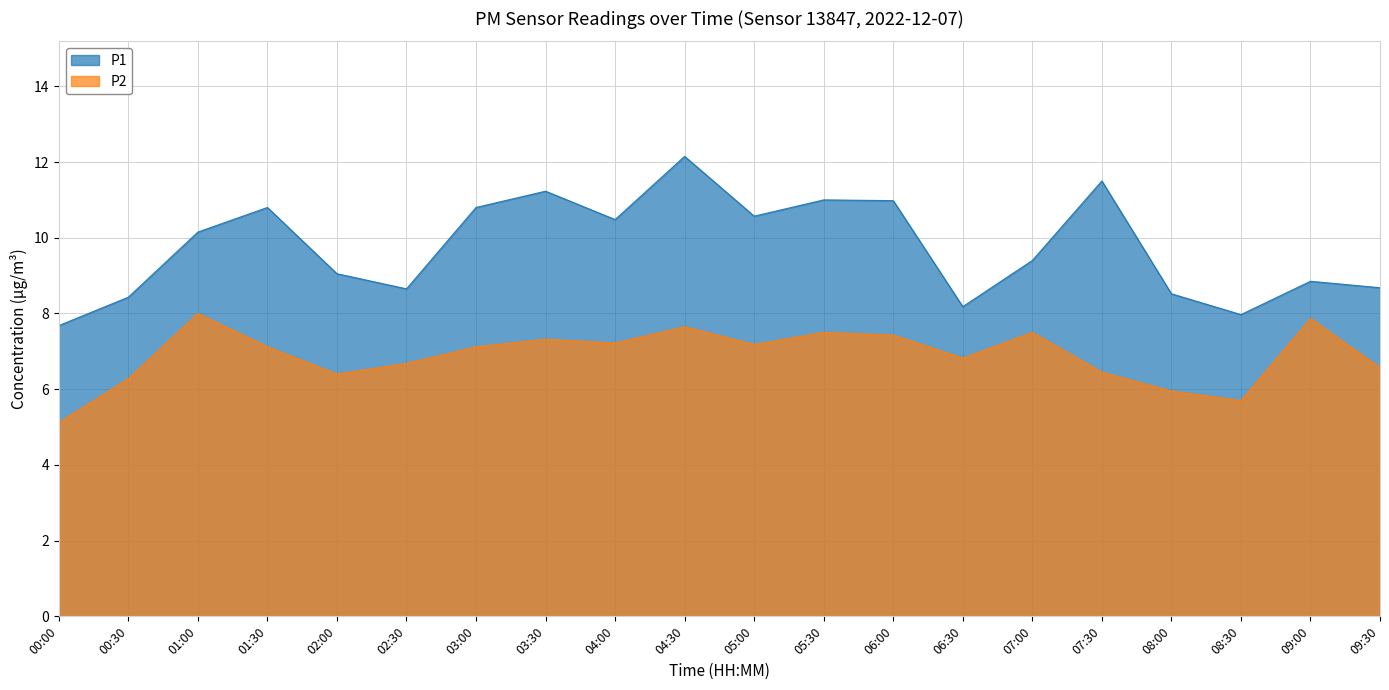

How many lines are shown in the chart?

2